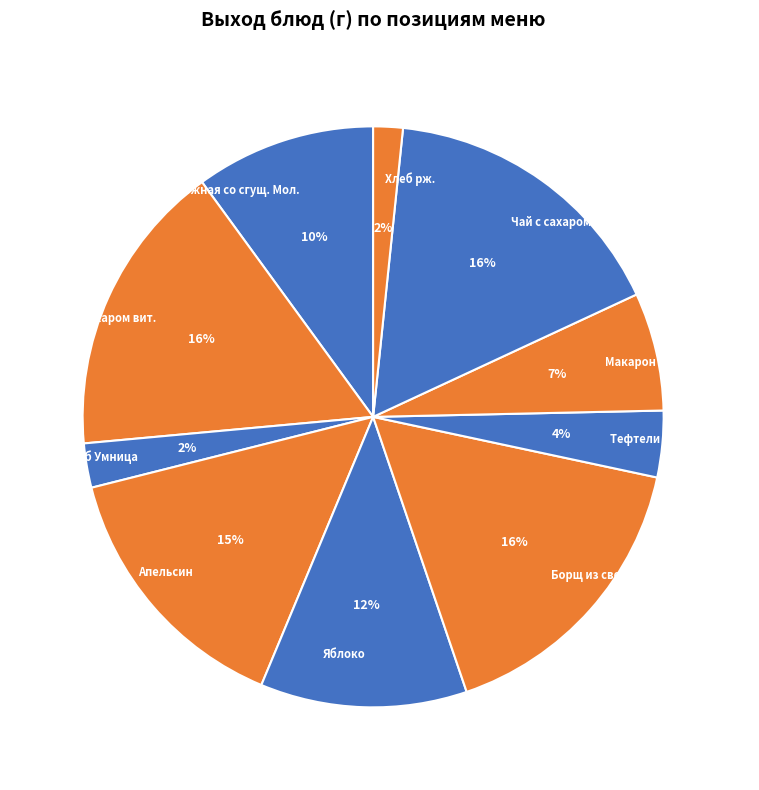

To the nearest percent, what is the combined percentage of Яблоко and Запеканка творожная со сгущ. Мол.?

22%